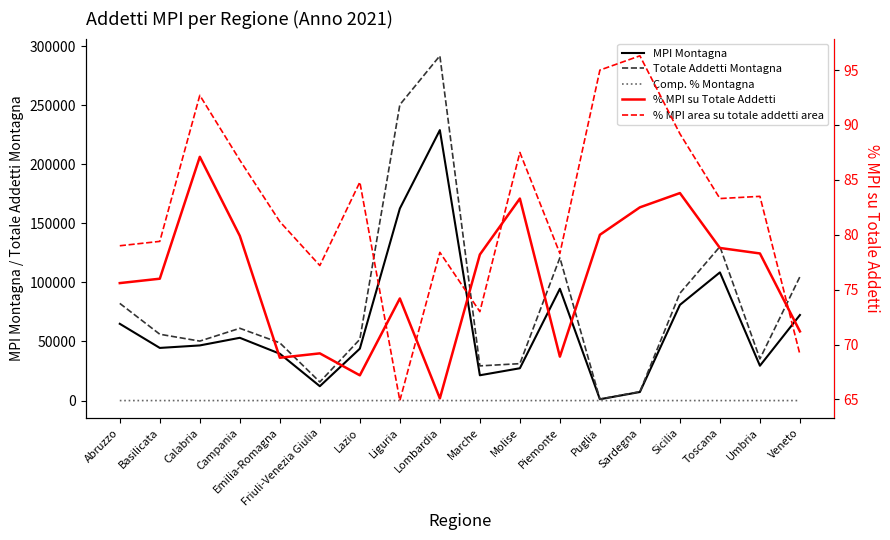

True or false: % MPI su Totale Addetti has a value of 108.2 at Emilia-Romagna.

False